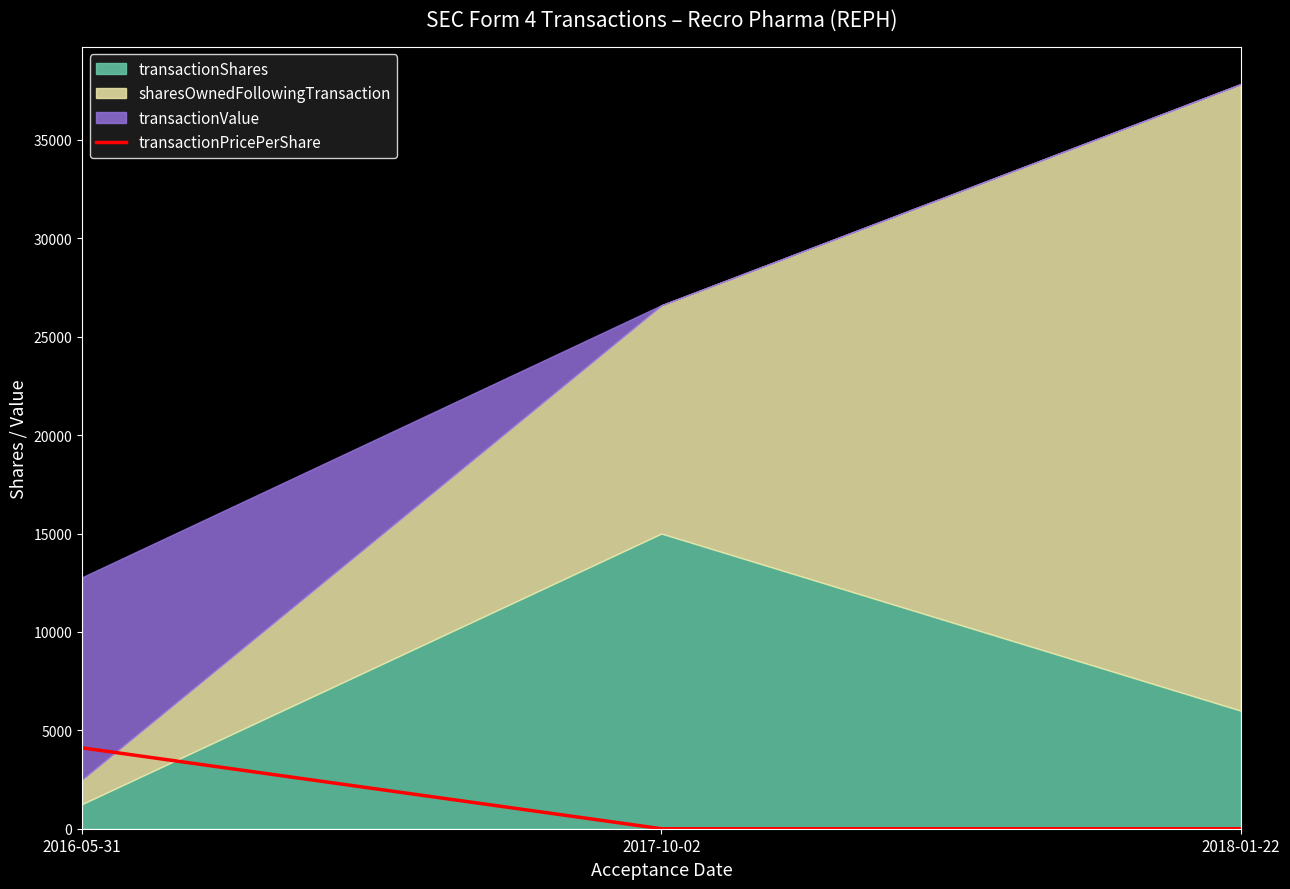

The chart shows a value of -2569 at 2017-10-02. True or false?

False